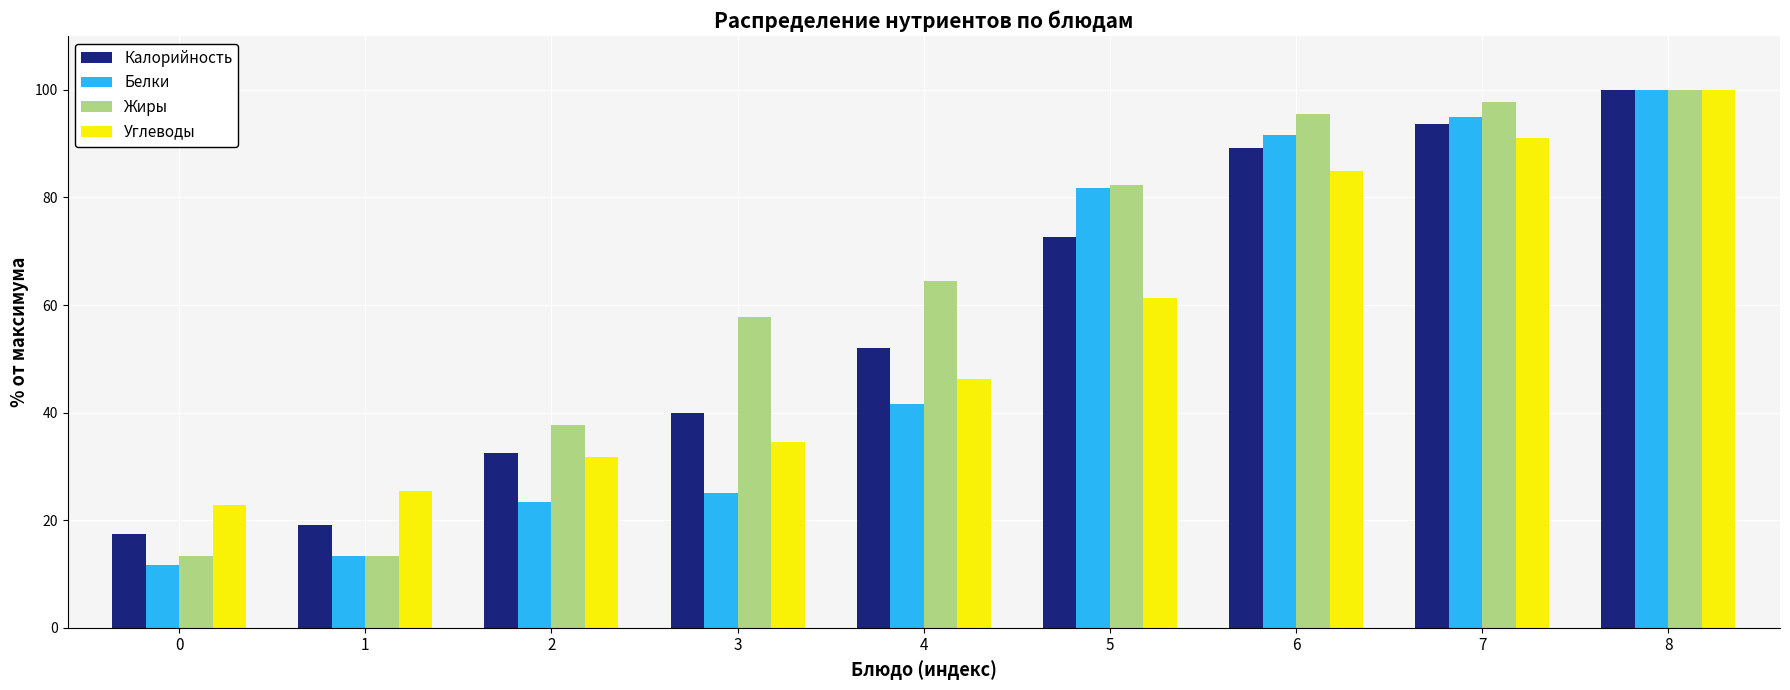

Is it true that Углеводы equals 38.5 at 5?

False